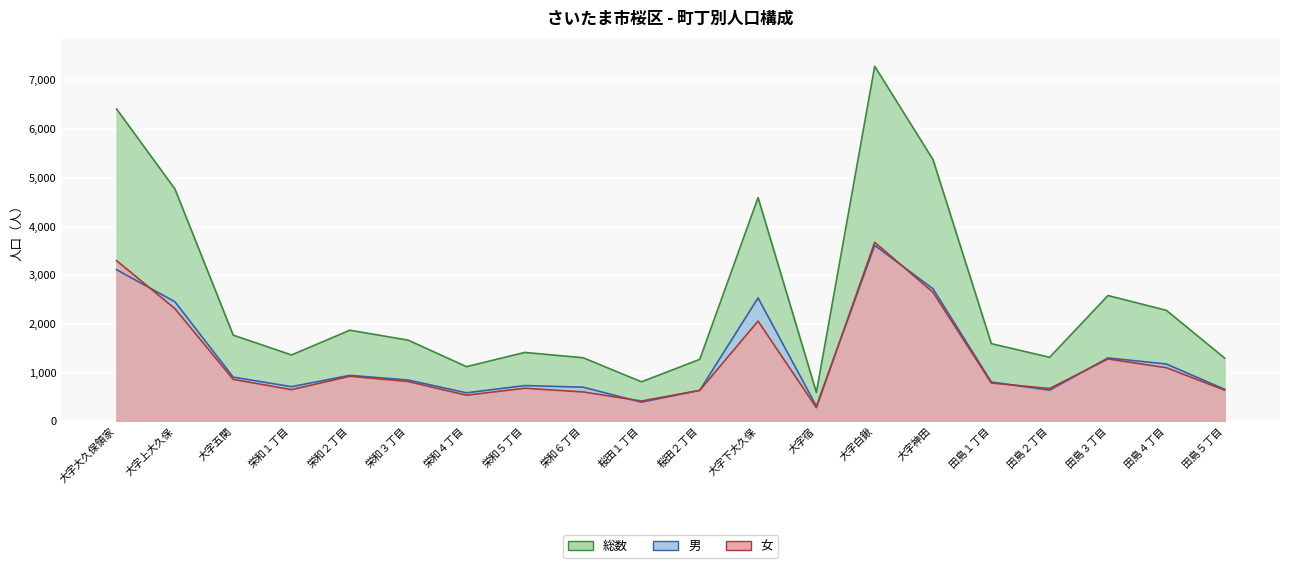

What is the value of the 女 point at the 17th from the left?

675